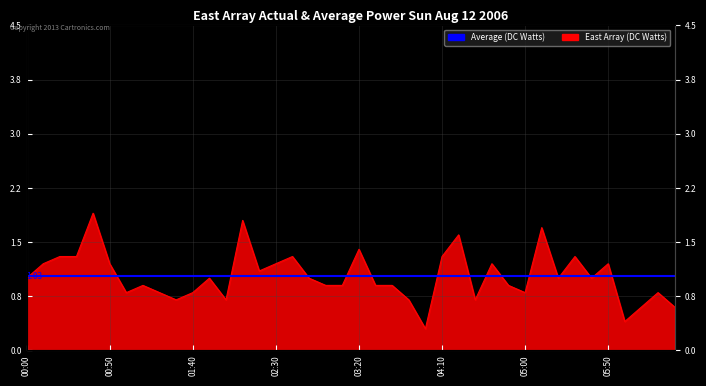

What is the value of the 6th point from the left?

1.2